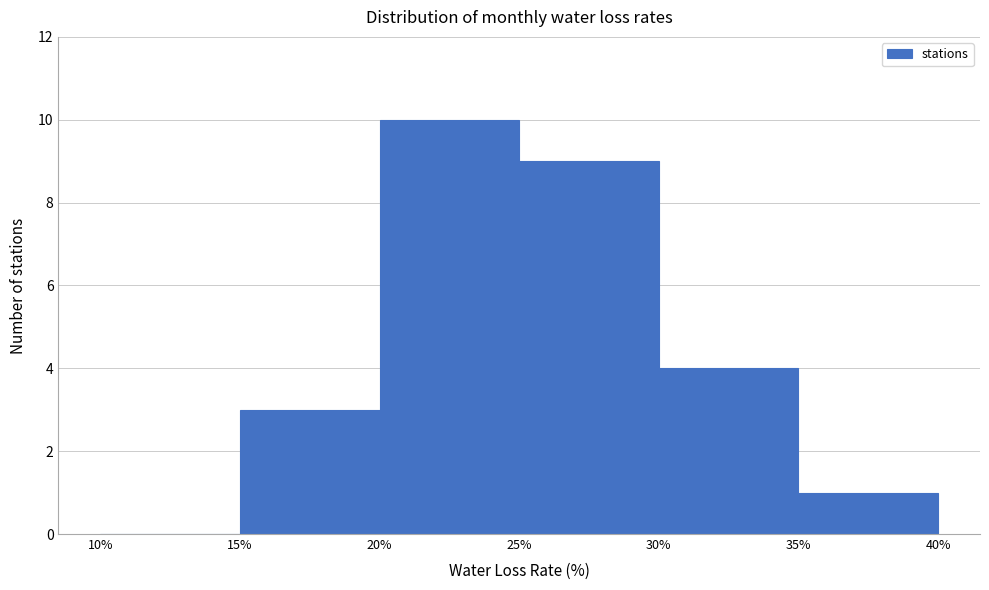

What is the height of the bar covering 20% to 25% on the x-axis? The values are not printed on the chart, so give them approximately, as read against the axis.

10